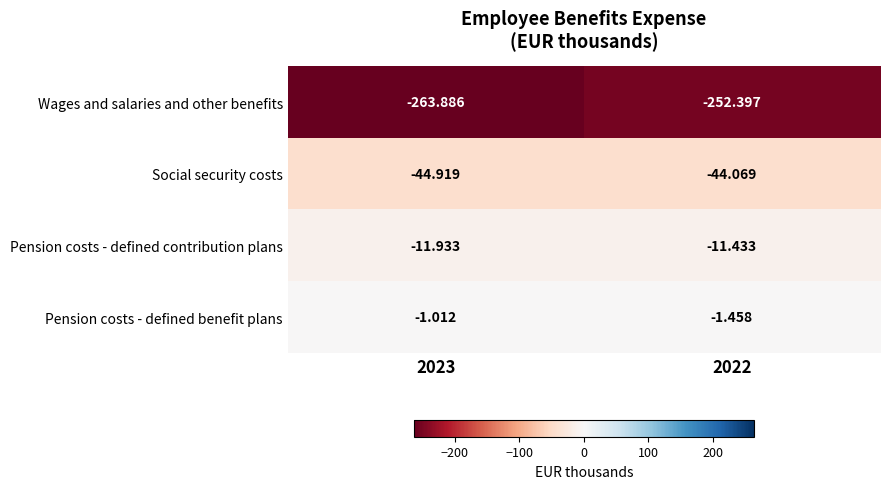

Is the value of Wages and salaries and other benefits at 2022 greater than the value of Pension costs - defined benefit plans at 2022?

No